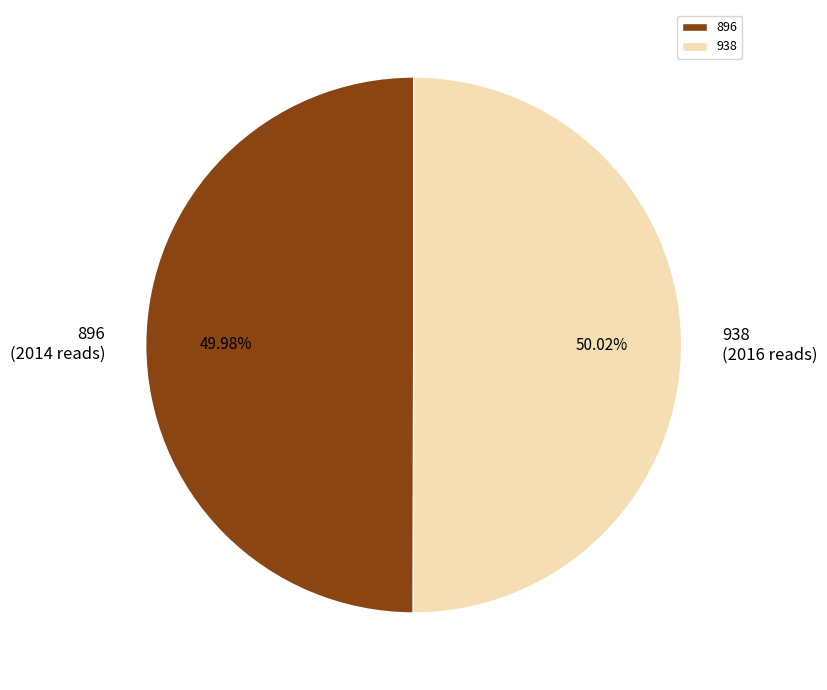

What is the ratio of the value at 938 to the value at 896?

1.0